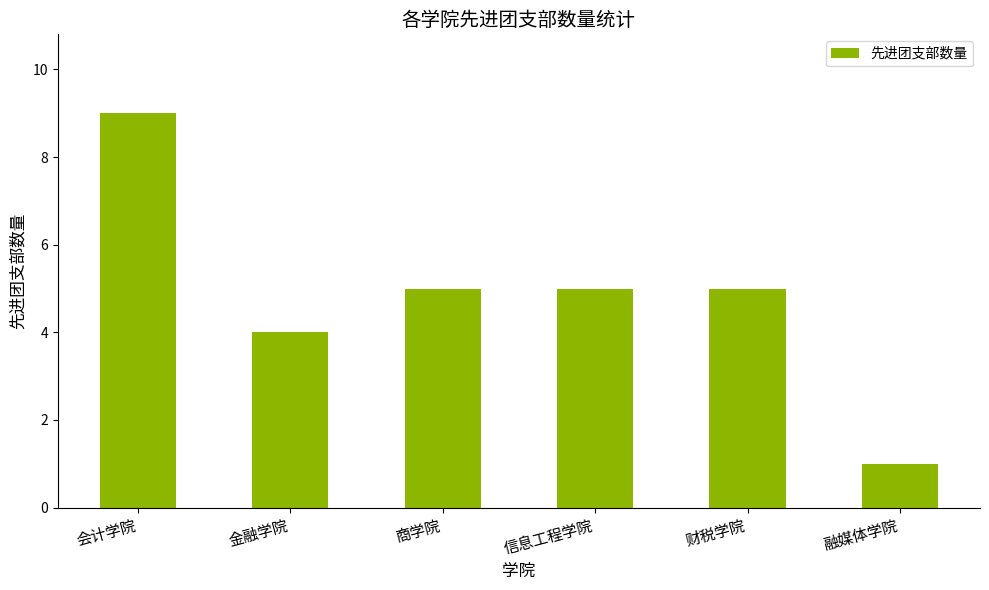

Which has a higher value, 融媒体学院 or 信息工程学院?

信息工程学院